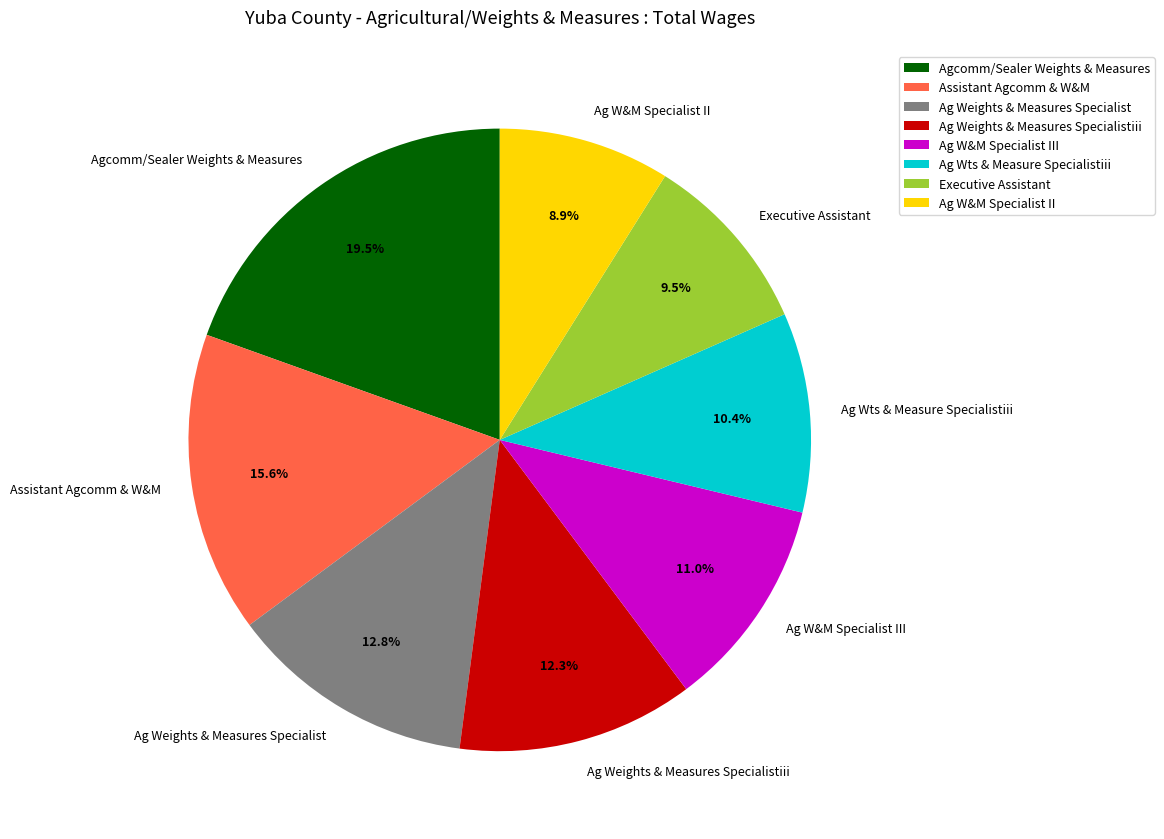

Count the number of slices in the pie.

8